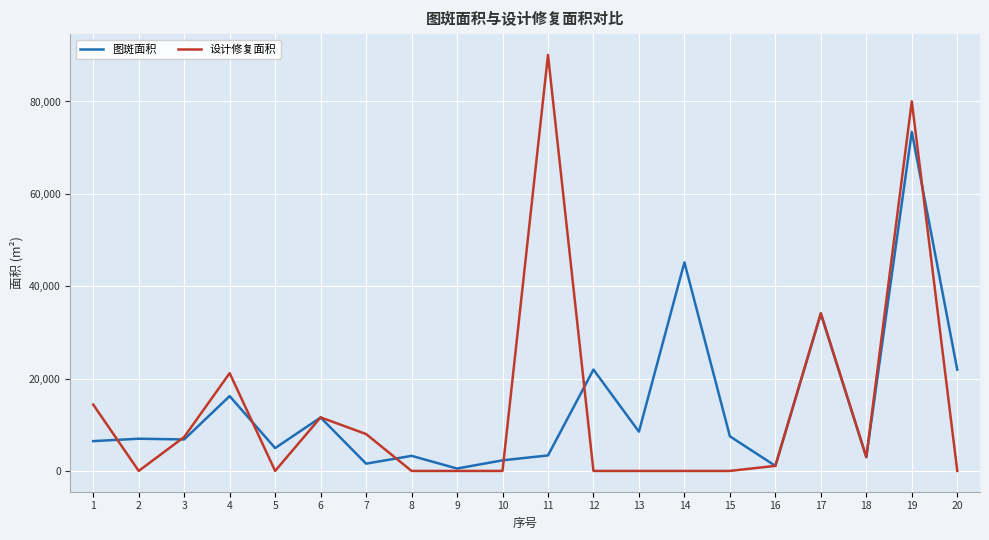

Where is the first local maximum for 设计修复面积?

4